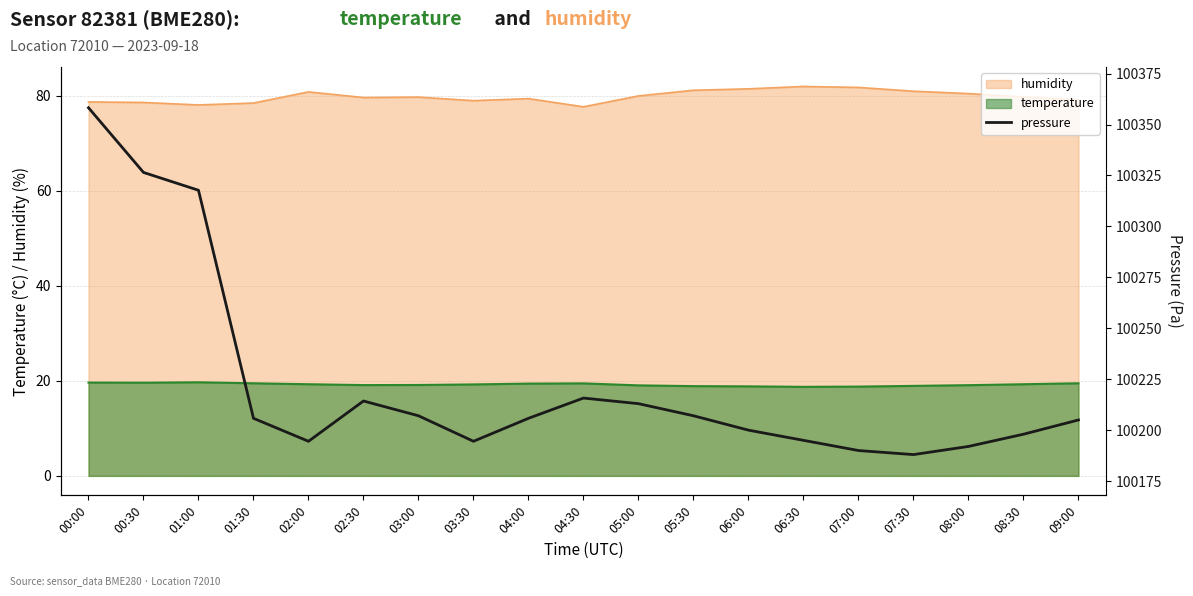

Where is the data nearest to the value 100273?

01:00